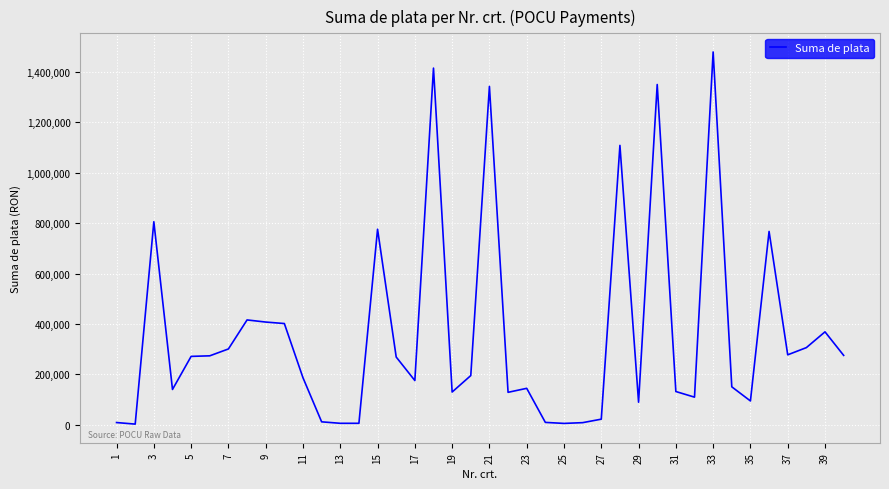

What is the difference between the maximum and minimum values?

1477246.4